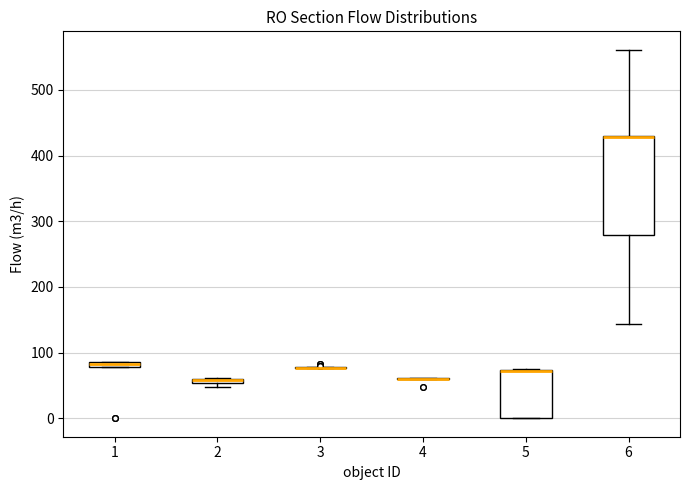

Comparing the boxes themselves (not the whiskers), which one is the tallest?

6